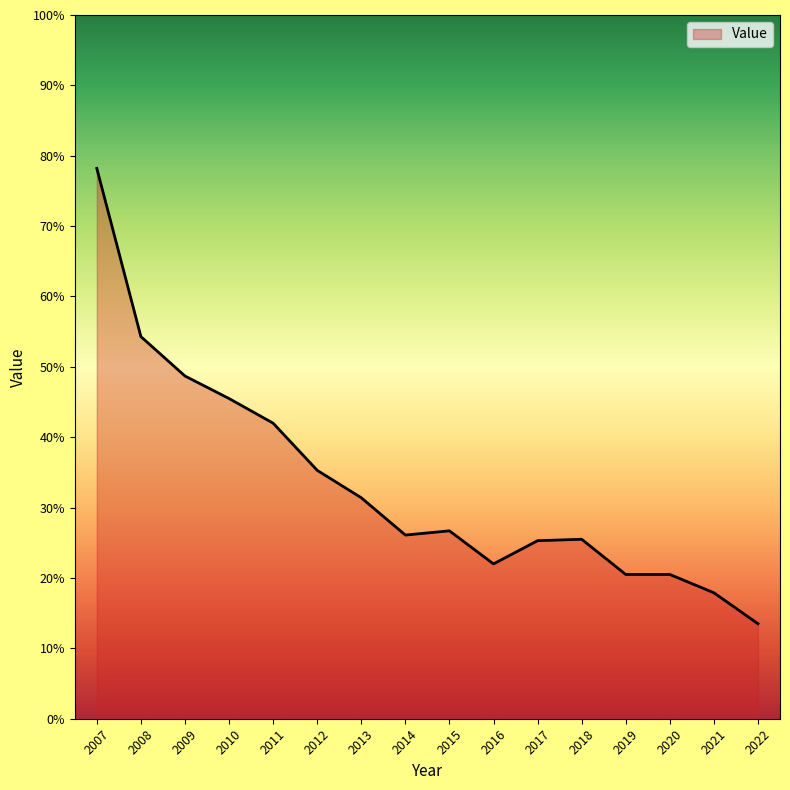

What is the difference between the values at 2012 and 2017?

10.0